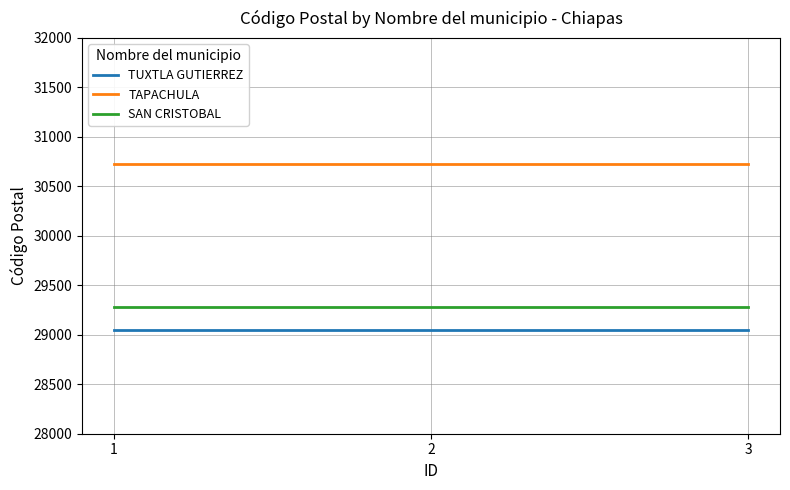

True or false: TAPACHULA has a value of 49200 at 3.

False